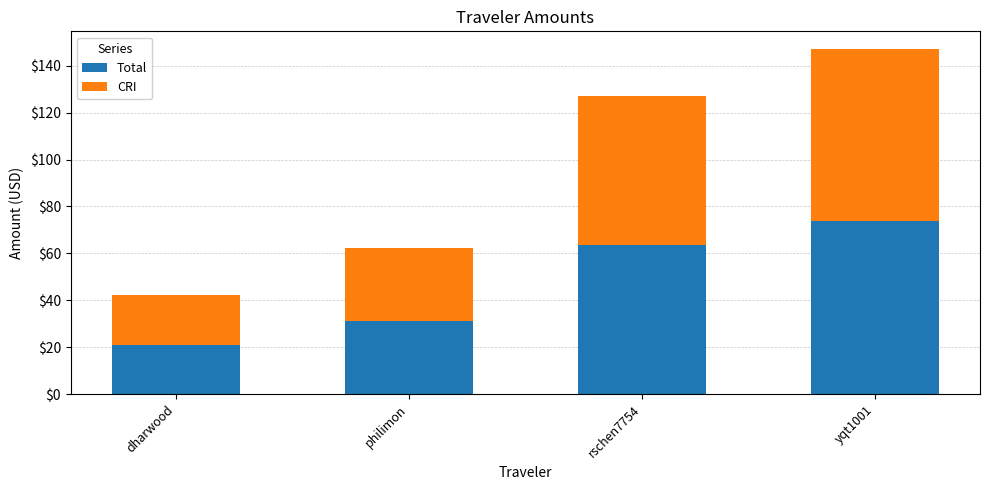

Rank the categories by Total value from highest to lowest.

yqt1001, rschen7754, philimon, dharwood